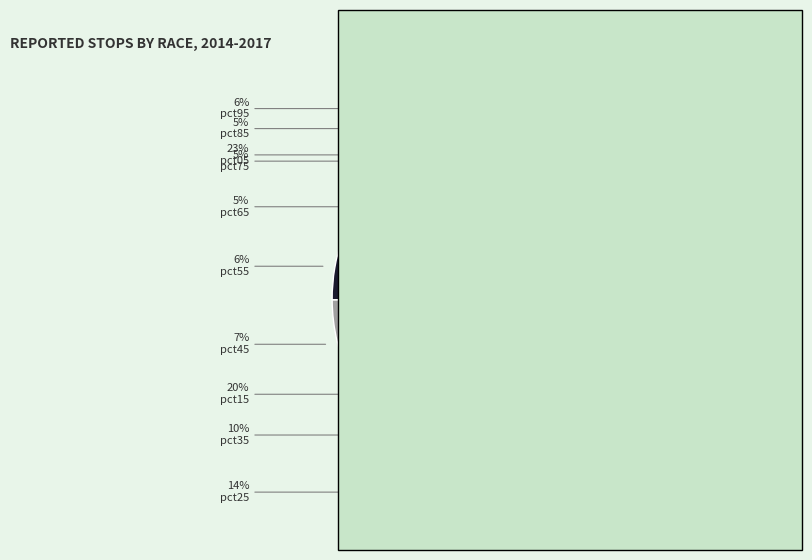

Is there a majority slice in this chart?

No